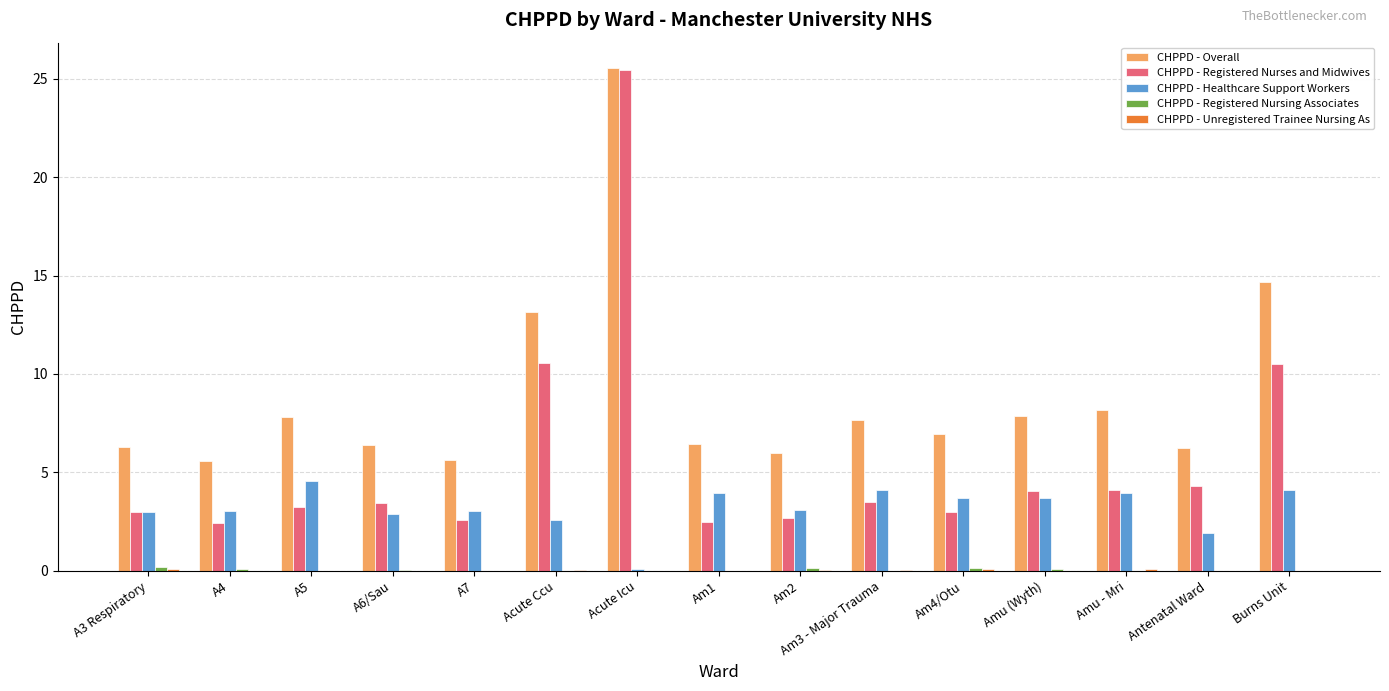

What is the sum of all CHPPD - Overall values?

134.4